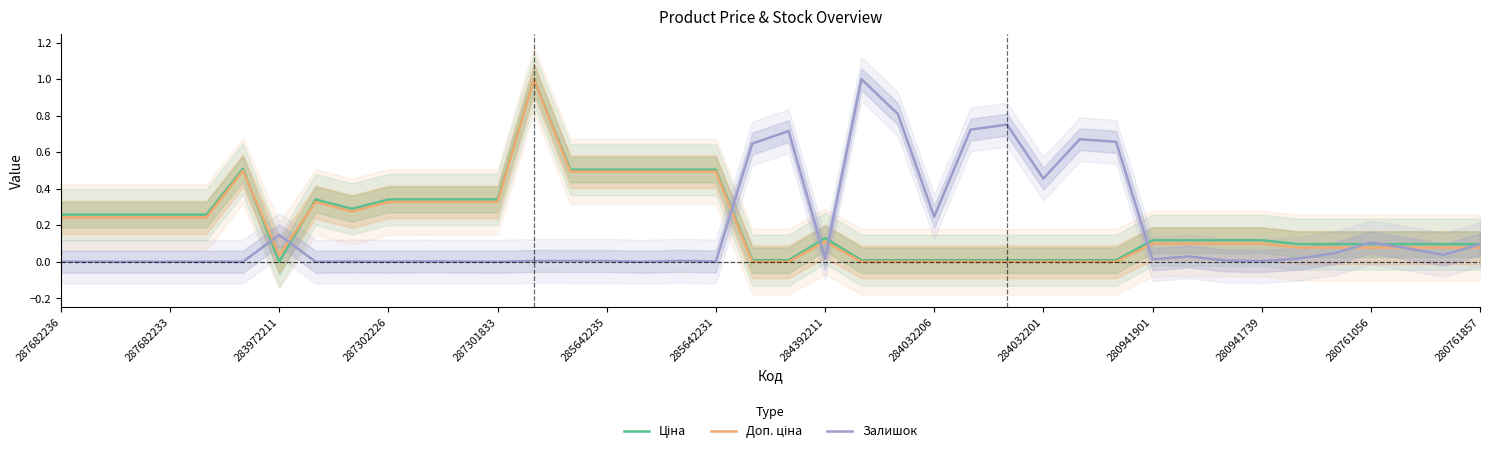

How many lines are shown in the chart?

3